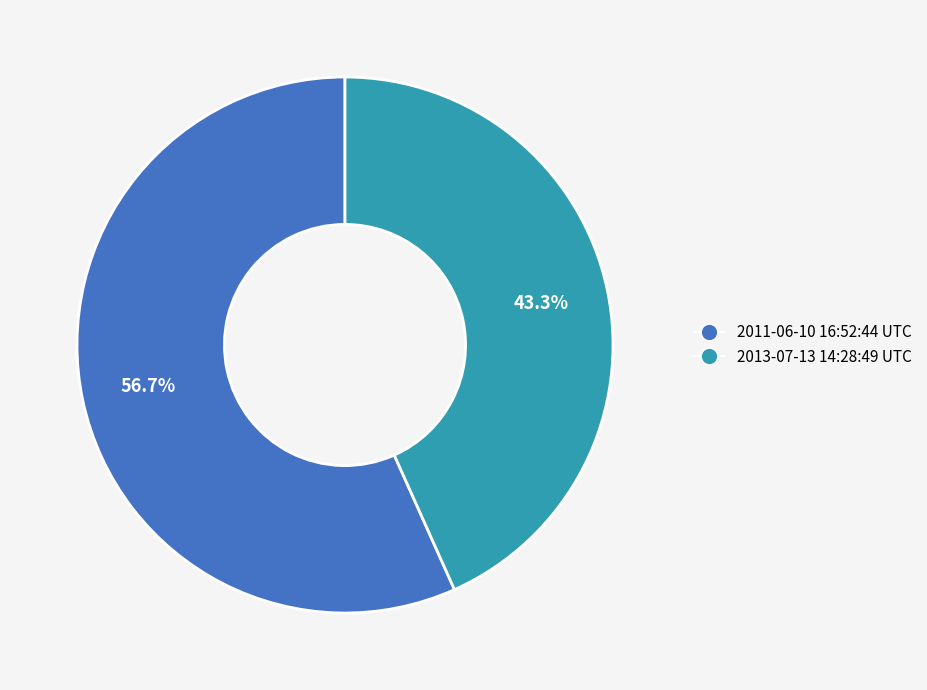

How much of the chart is everything except 2013-07-13 14:28:49 UTC?

56.7%